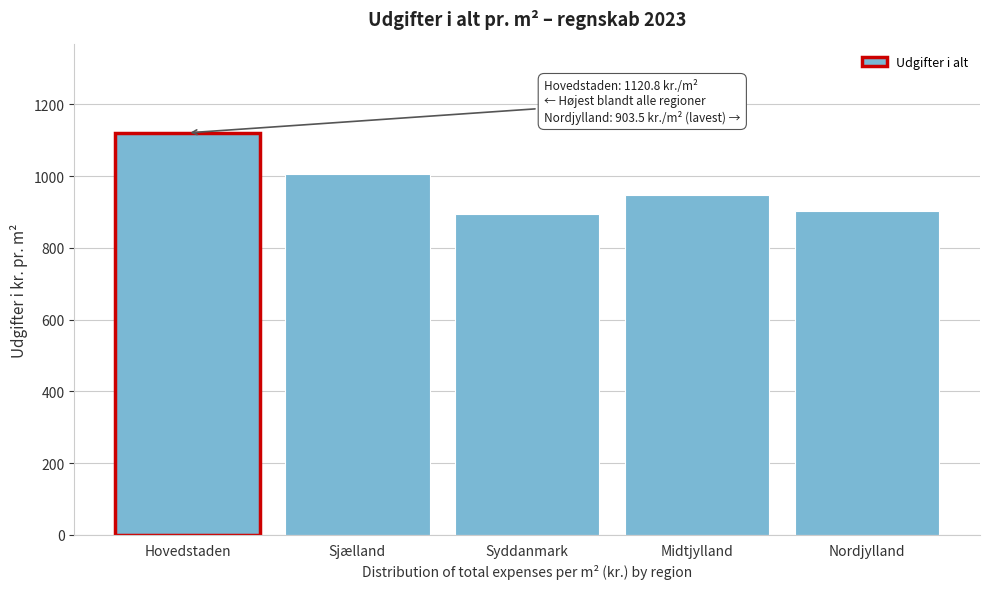

Reading left to right, what are all the values shown in this chart?

Hovedstaden=1120.8	Sjælland=1005.4	Syddanmark=893.8	Midtjylland=948.1	Nordjylland=903.5